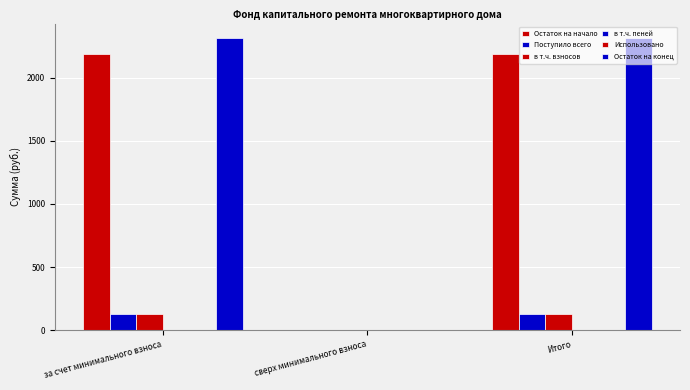

Where is Остаток на конец nearest to the value 1156?

сверх минимального взноса